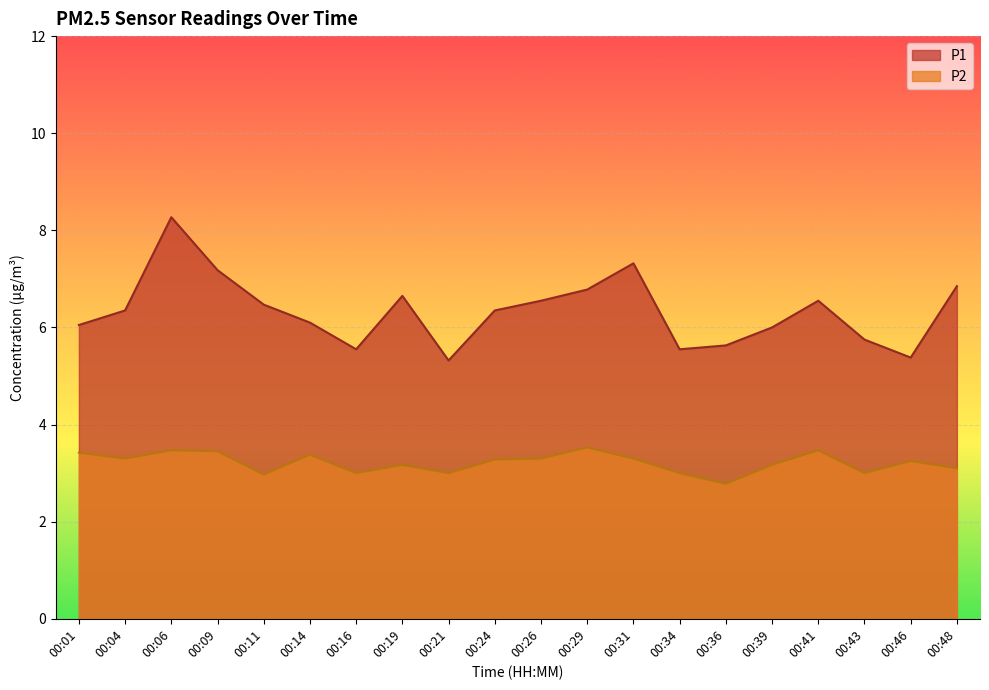

Is it true that P1 equals 5.6 at 00:36?

True